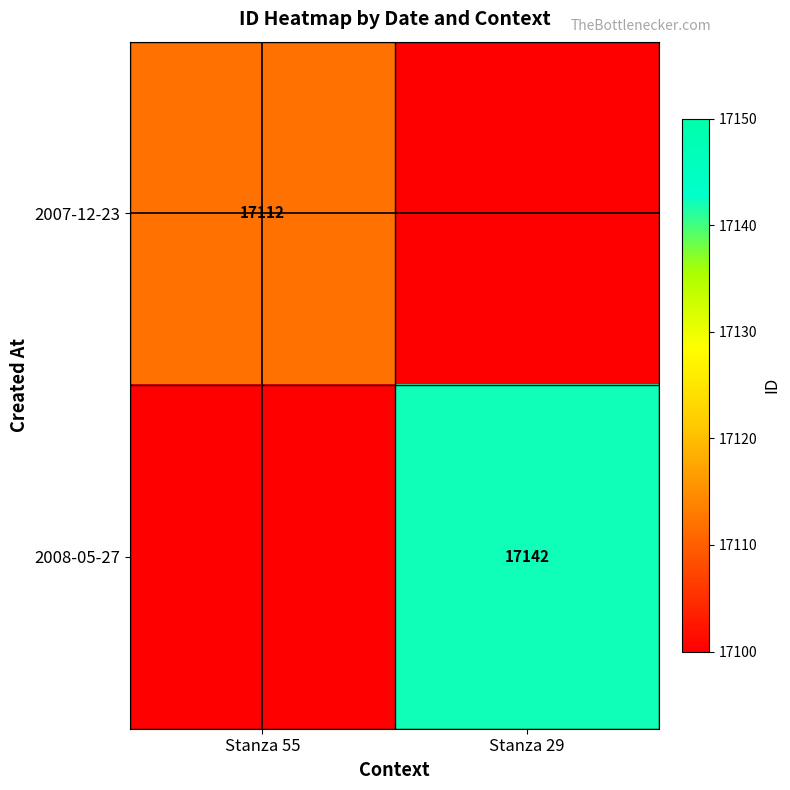

Is it true that 2007-12-23 equals 17112 at Stanza 55?

True